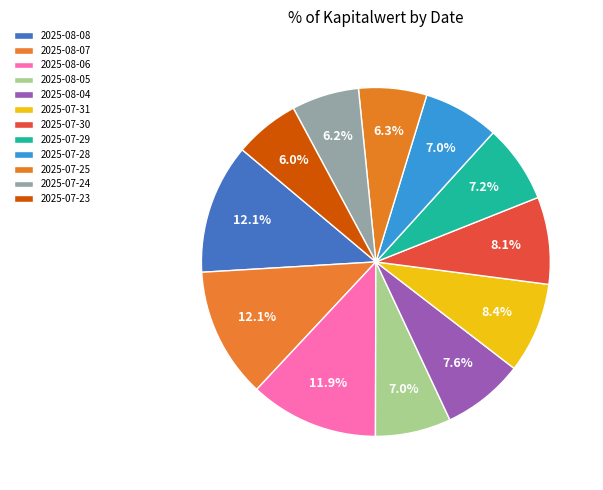

Is it true that 2025-07-31 is 23% of the pie?

False